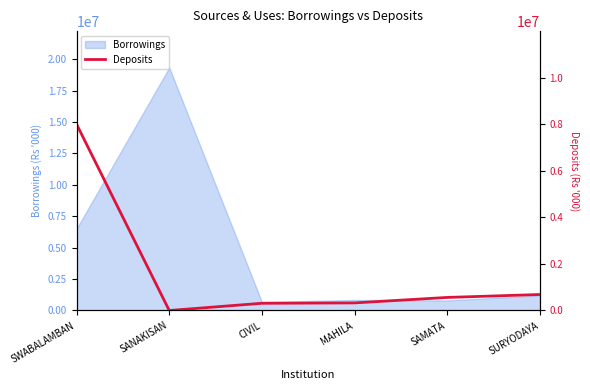

What is the minimum value for Borrowings?

674677.1